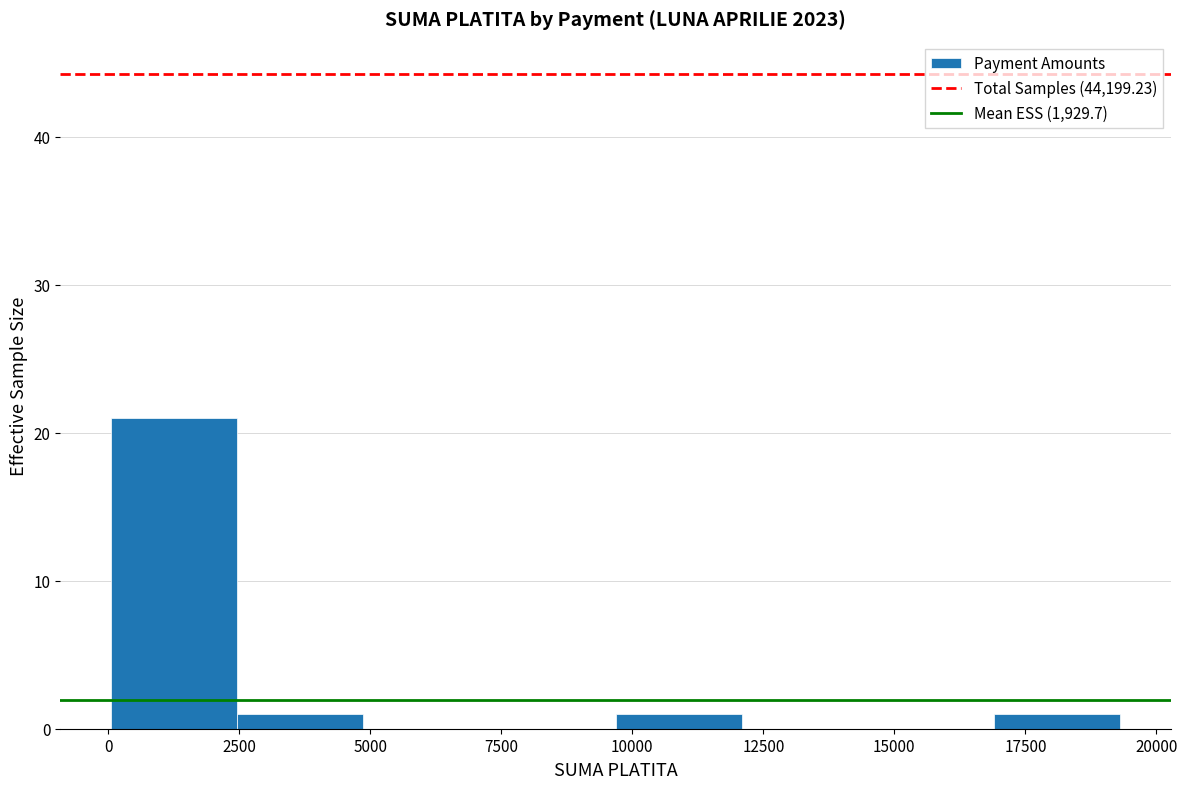

How tall is the bar that spans 17000 to 19500 on the x-axis? Neither the bar edges nor the heights are printed on the chart, so give them approximately, as read against the axes.

1